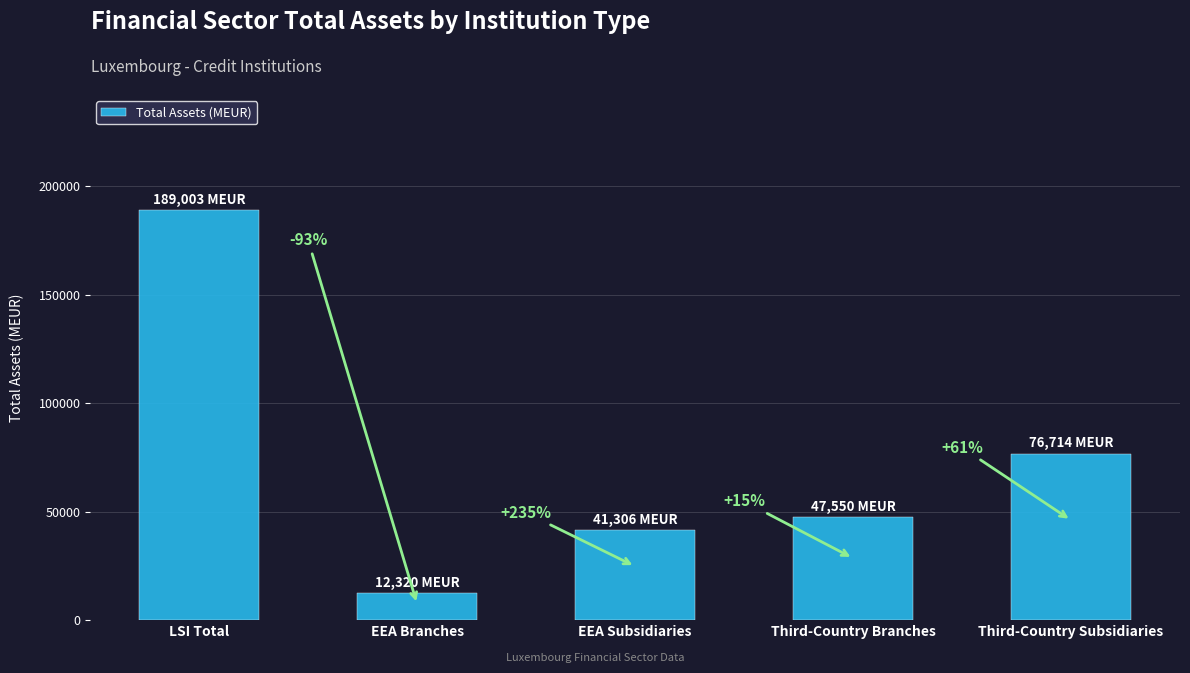

List the labels in order of value, smallest first.

EEA Branches, EEA Subsidiaries, Third-Country Branches, Third-Country Subsidiaries, LSI Total